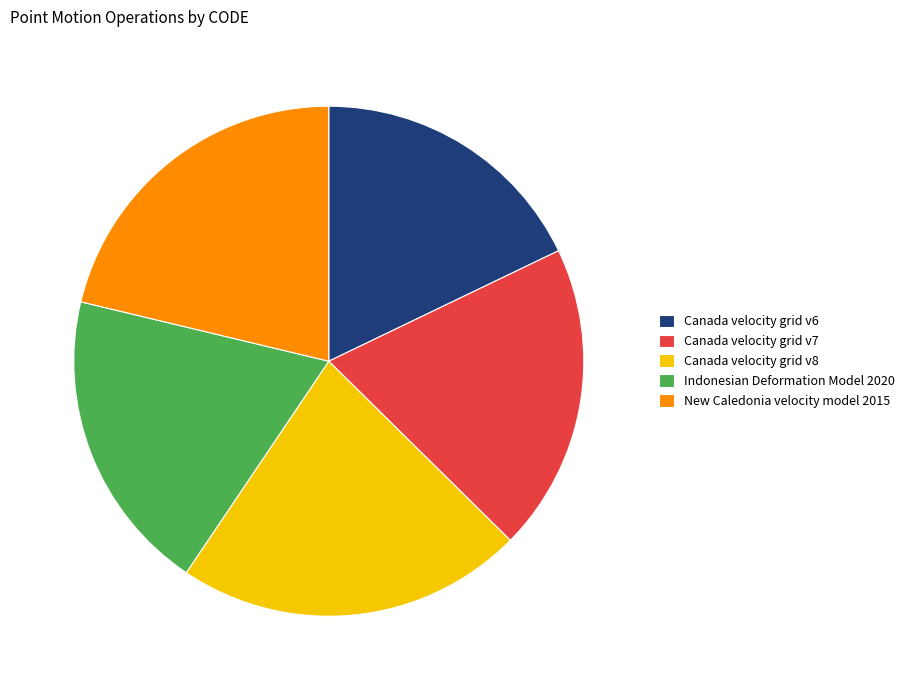

Does New Caledonia velocity model 2015 account for over 50% of the chart?

No